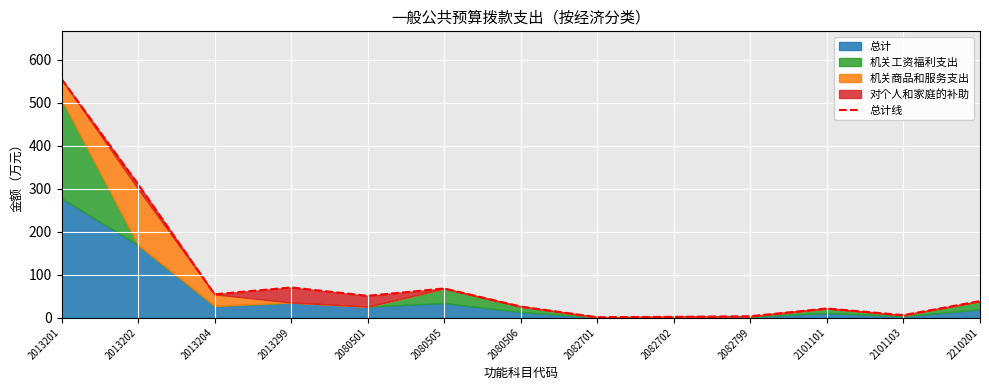

What is the ratio of the value at 2080505 to the value at 2013201?

0.1